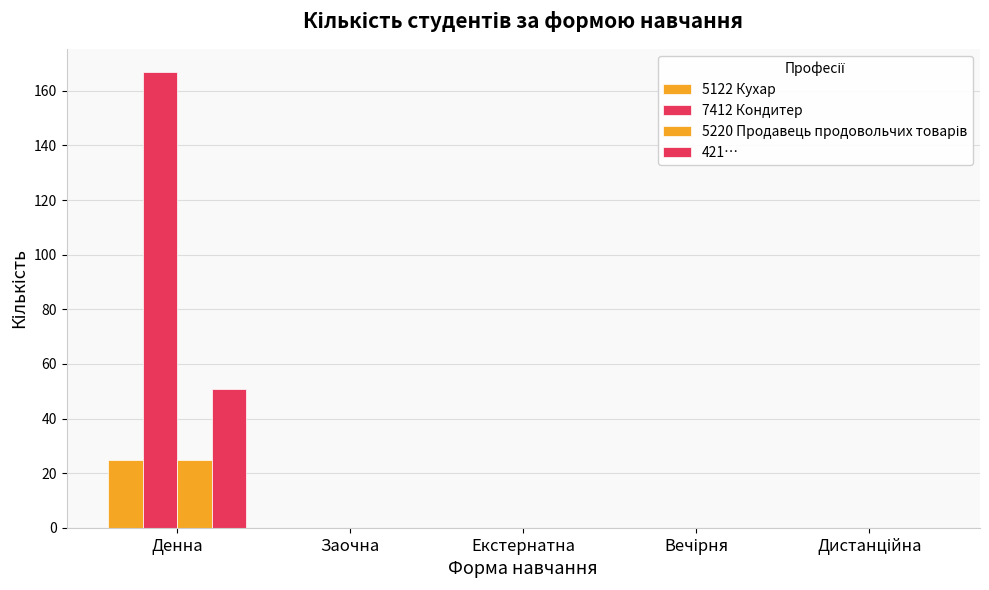

What position from the right is Дистанційна?

1